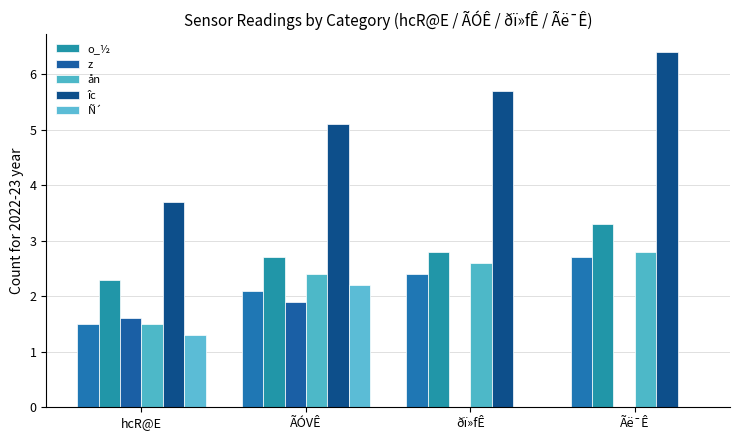

What is the difference between the maximum and minimum values in the îc series?

2.7